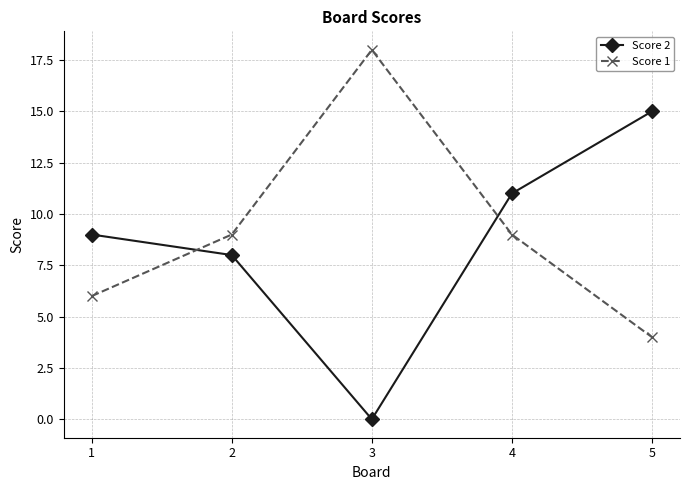

Reading left to right, transcribe all the data shown in this chart.

Score 2: 9	8	0	11	15
Score 1: 6	9	18	9	4